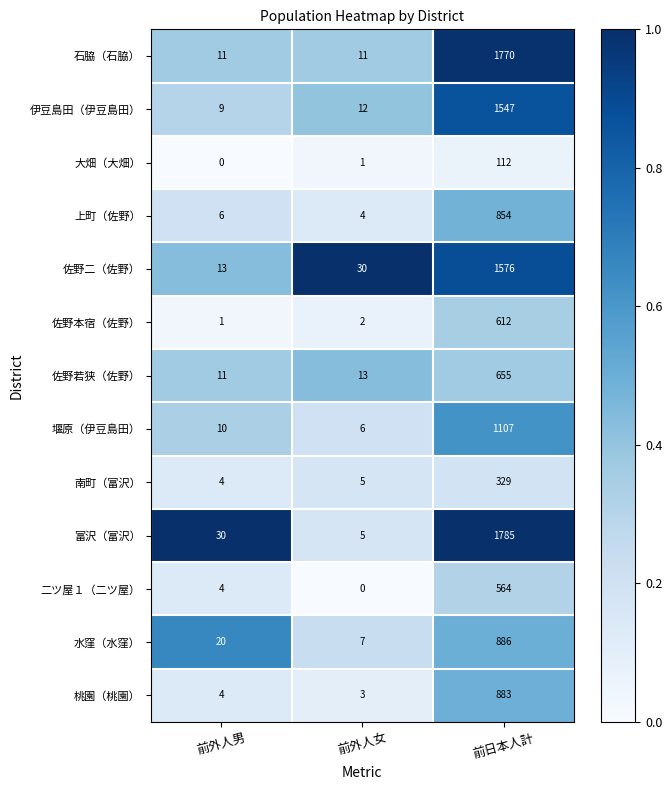

The 佐野本宿（佐野） series shows 3 at 前外人女. True or false?

False